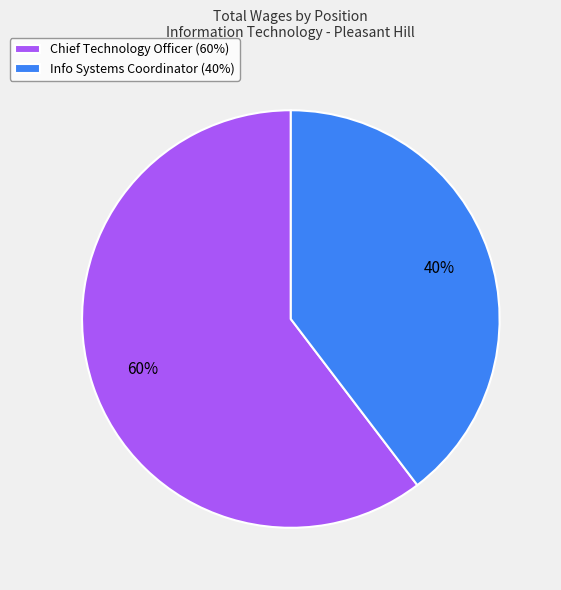

What is the largest slice in the pie chart?

Chief Technology Officer